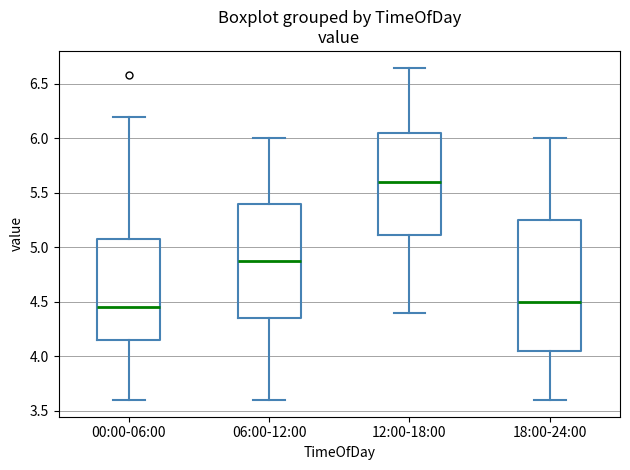

Reading left to right, read every box against the y-axis: the position of its median line, the range the box covers, and the ends of its whiskers. The values are not printed on the chart, so give them approximately, as read against the axis.

00:00-06:00: median 4.45, box 4.15 to 5.10, whiskers 3.60 to 6.20
06:00-12:00: median 4.90, box 4.35 to 5.40, whiskers 3.60 to 6.00
12:00-18:00: median 5.60, box 5.10 to 6.05, whiskers 4.40 to 6.65
18:00-24:00: median 4.50, box 4.05 to 5.25, whiskers 3.60 to 6.00